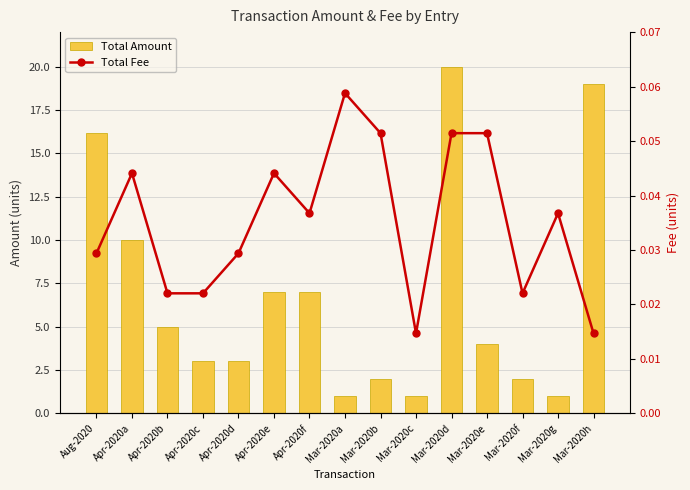

Reading right to left, extract all data points from this chart.

Total Amount: Mar-2020h=19.0	Mar-2020g=1.0	Mar-2020f=2.0	Mar-2020e=4.0	Mar-2020d=20.0	Mar-2020c=1.0	Mar-2020b=2.0	Mar-2020a=1.0	Apr-2020f=7.0	Apr-2020e=7.0	Apr-2020d=3.0	Apr-2020c=3.0	Apr-2020b=5.0	Apr-2020a=10.0	Aug-2020=16.2
Total Fee: Mar-2020h=0.0	Mar-2020g=0.0	Mar-2020f=0.0	Mar-2020e=0.1	Mar-2020d=0.1	Mar-2020c=0.0	Mar-2020b=0.1	Mar-2020a=0.1	Apr-2020f=0.0	Apr-2020e=0.0	Apr-2020d=0.0	Apr-2020c=0.0	Apr-2020b=0.0	Apr-2020a=0.0	Aug-2020=0.0